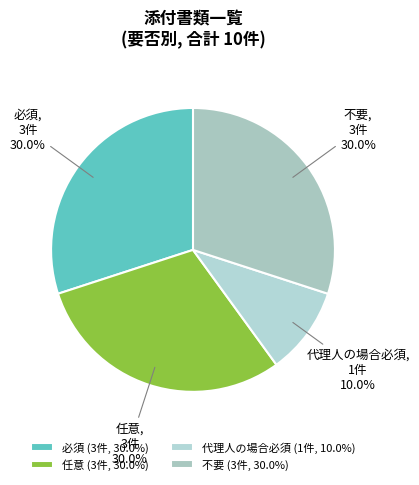

Which category has the smallest portion of the pie?

代理人の場合必須